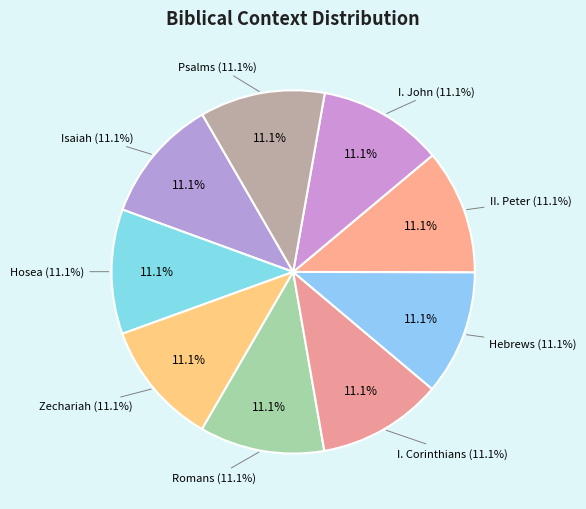

Is the sum of Romans and I. Corinthians greater than half?

No